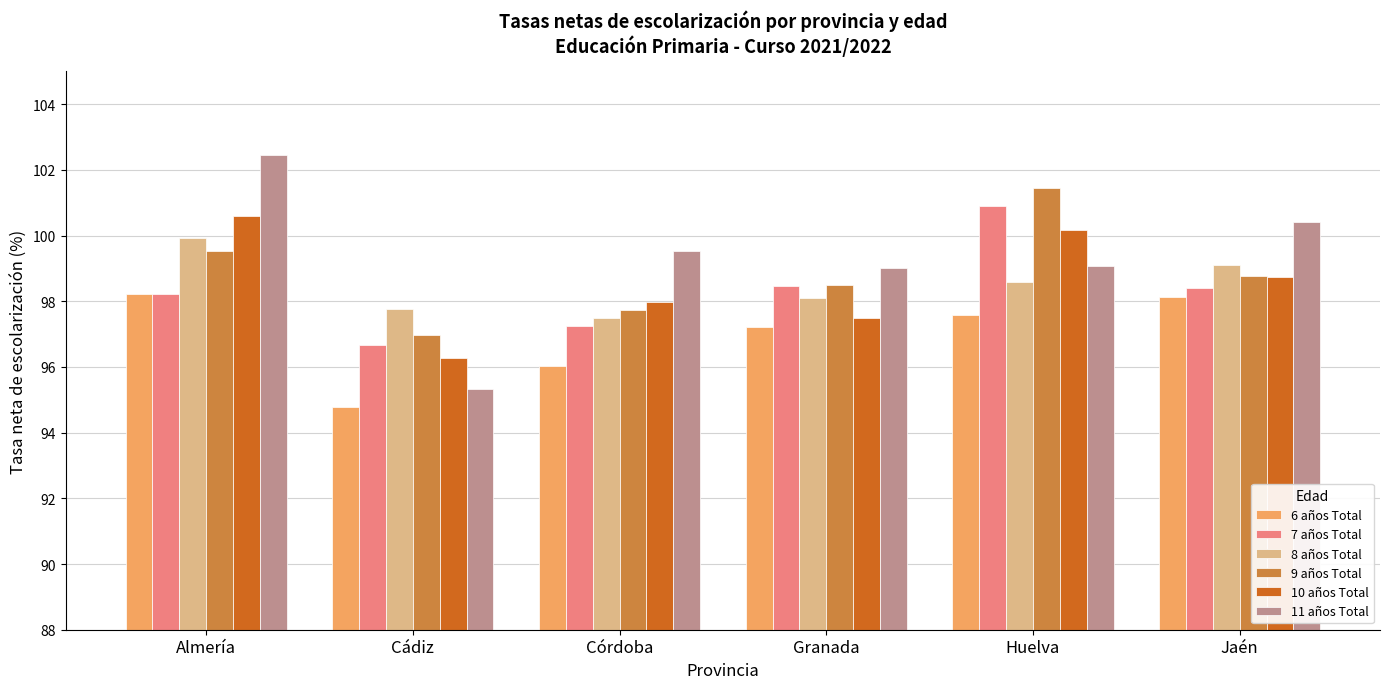

What is the minimum value shown in the chart?

94.8